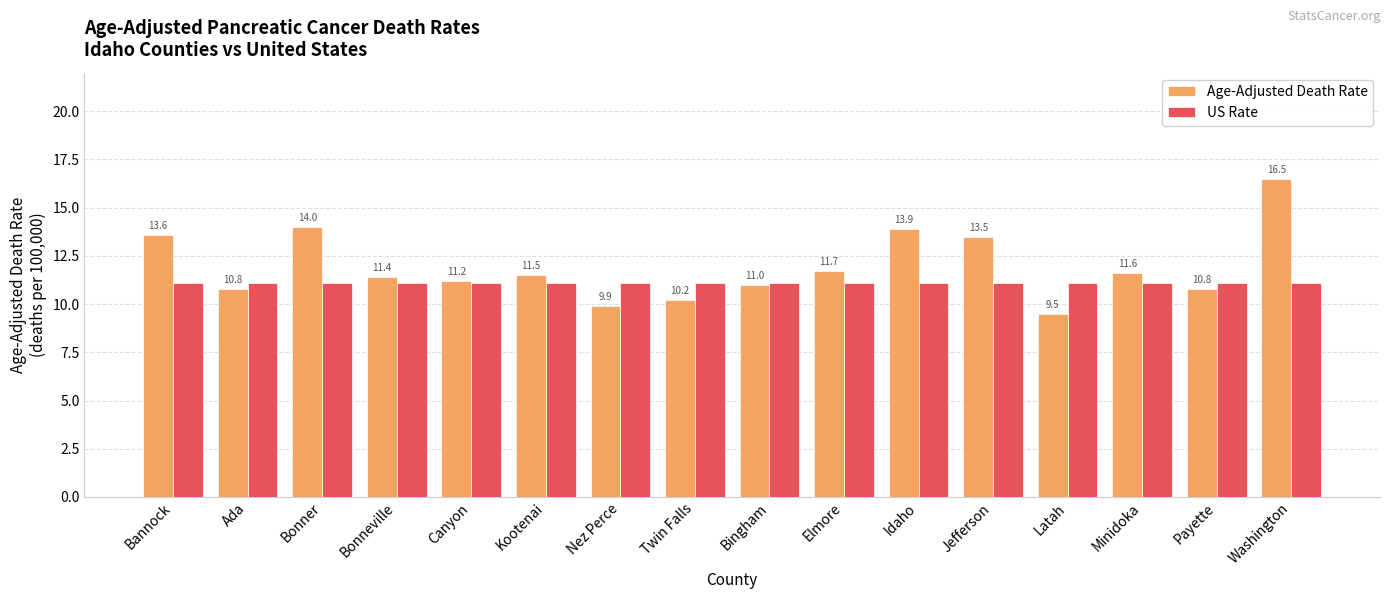

How many categories are shown in the chart?

16